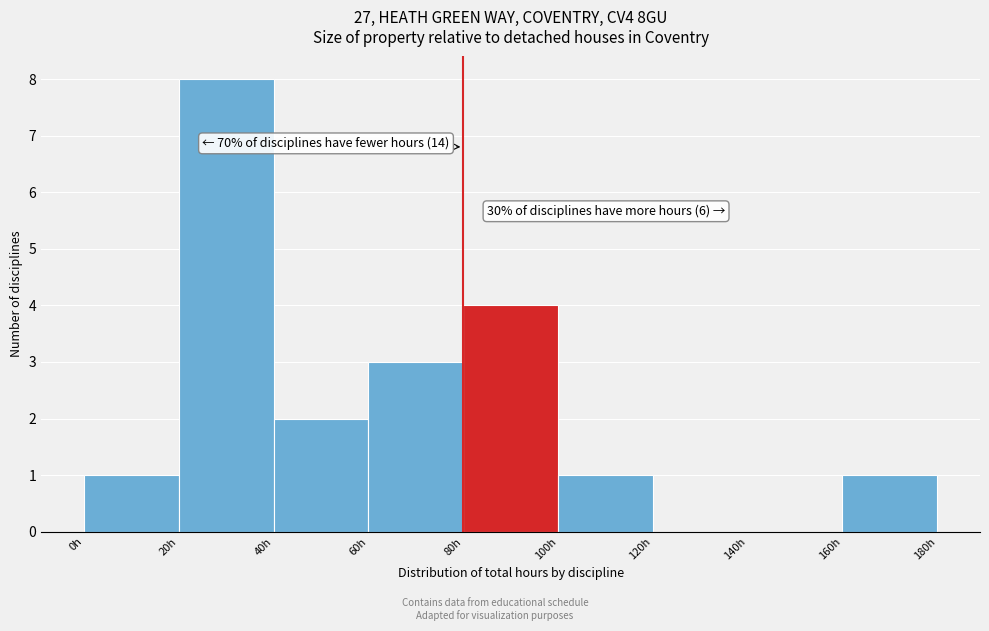

Which range on the x-axis has the tallest bar?

20 to 40